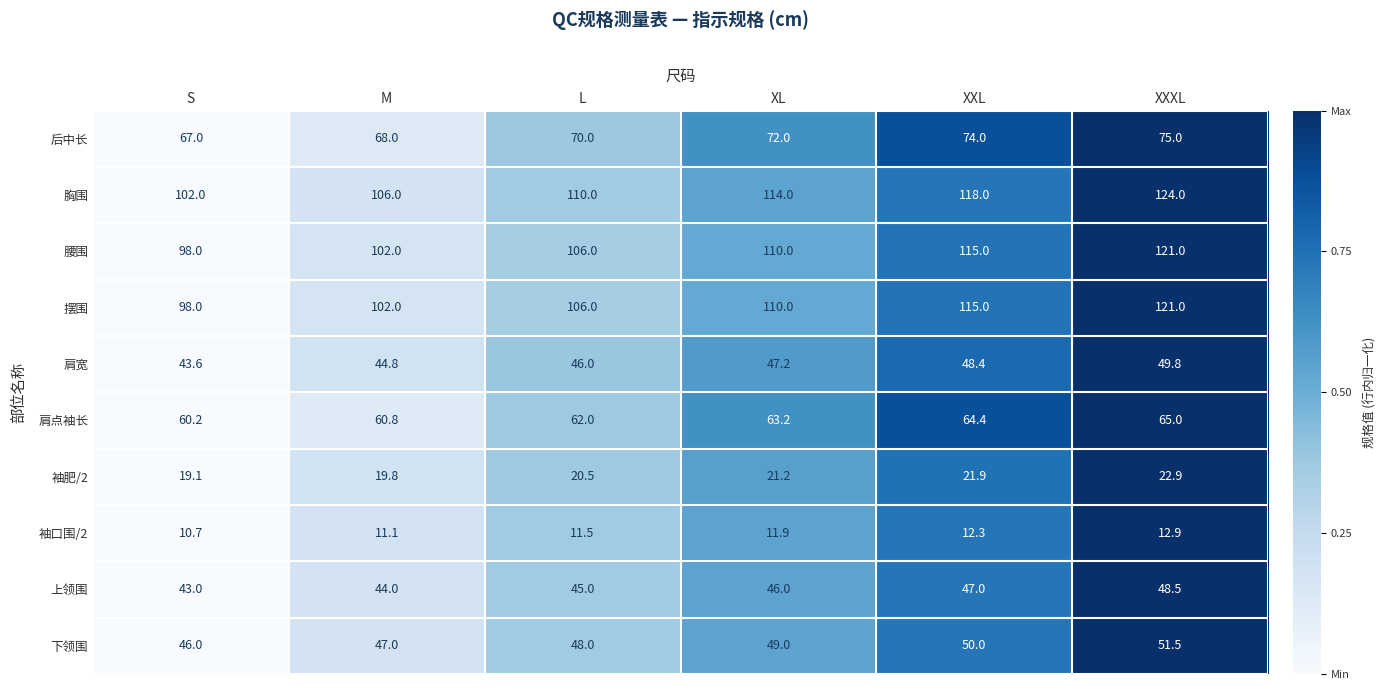

What is the approximate value of 下领围 at XXL?

50.0